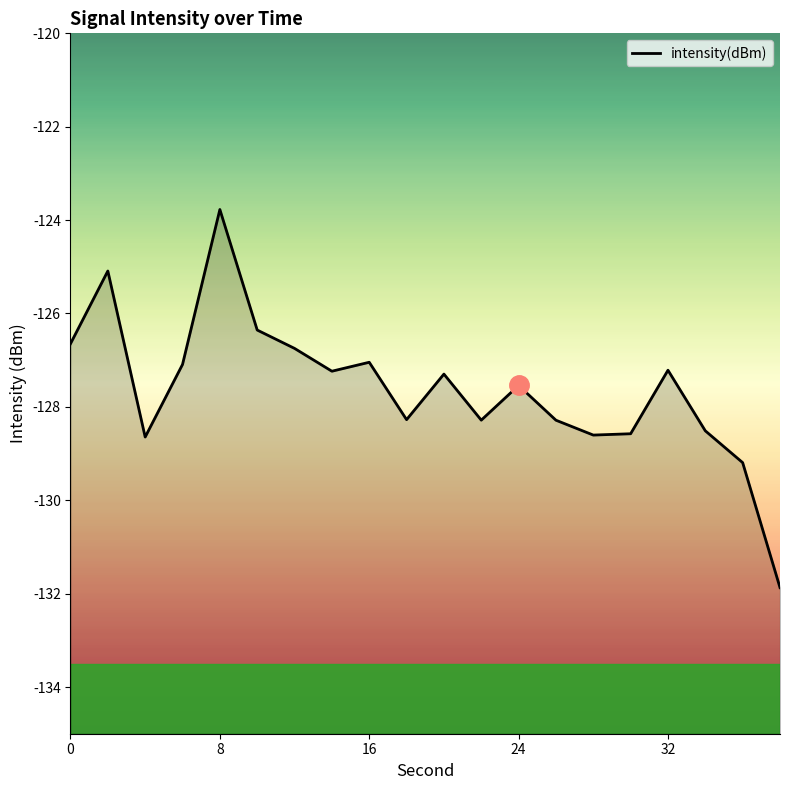

What is the minimum value shown in the chart?

-131.9